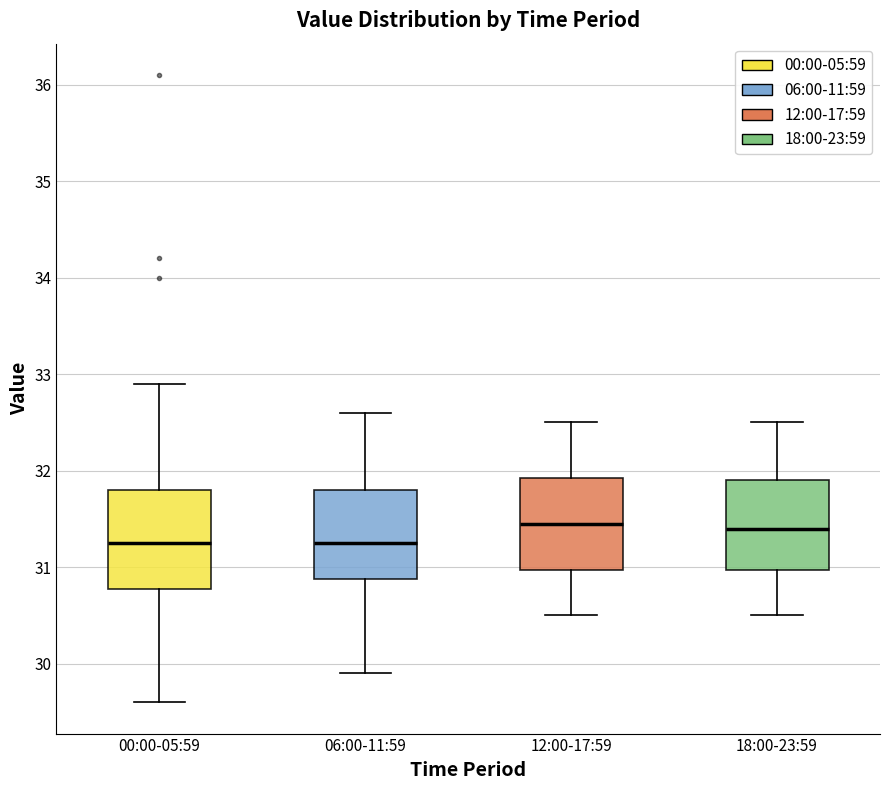

Reading left to right, transcribe this box plot: for each box, give where its median line is, the range the box spans, and where its two whiskers end, as read against the y-axis. The values are not printed on the chart, so give them approximately, as read against the axis.

00:00-05:59: median 31.3, box 30.8 to 31.8, whiskers 29.6 to 32.9
06:00-11:59: median 31.3, box 30.9 to 31.8, whiskers 29.9 to 32.6
12:00-17:59: median 31.5, box 31.0 to 31.9, whiskers 30.5 to 32.5
18:00-23:59: median 31.4, box 31.0 to 31.9, whiskers 30.5 to 32.5